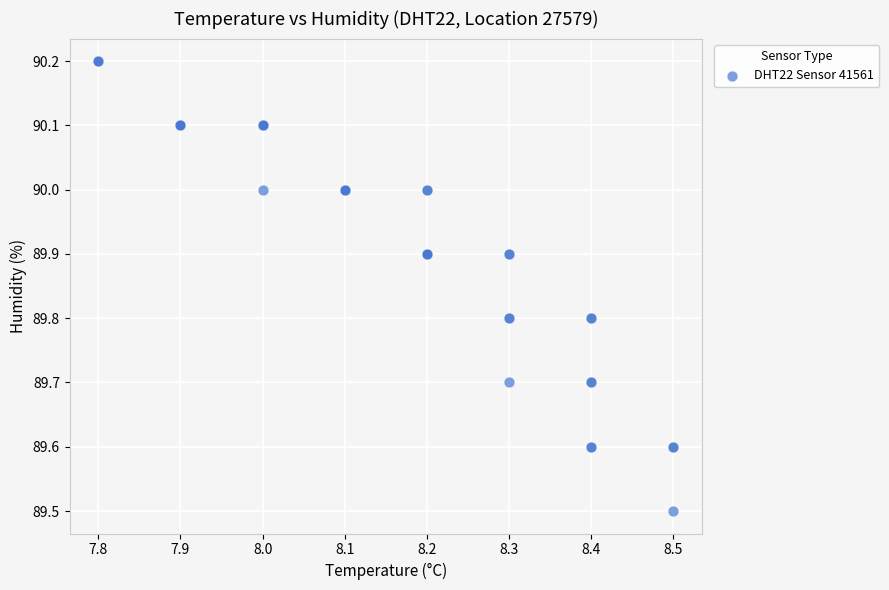

What Y value in the scatter plot is closest to 89?

89.5